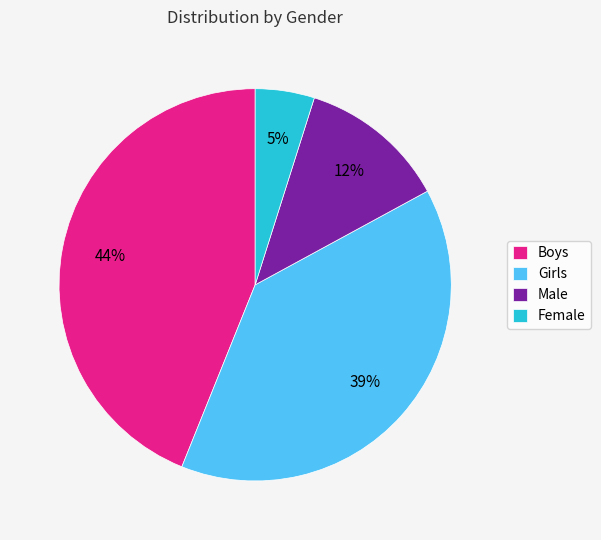

What percentage is the Girls slice, to the nearest percent?

39%